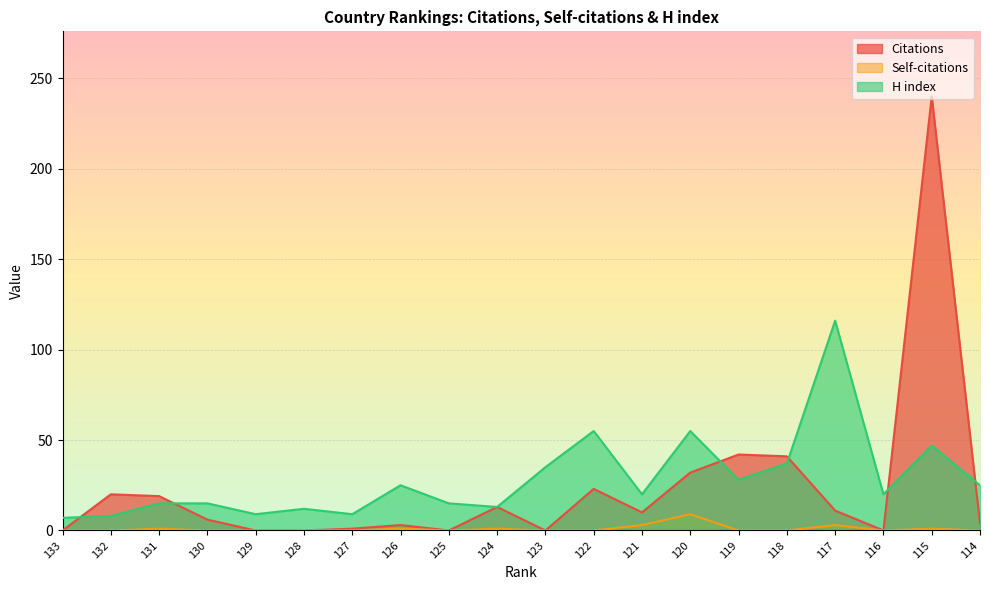

In Self-citations, how many points are higher than both neighbors (excluding endpoints)?

6